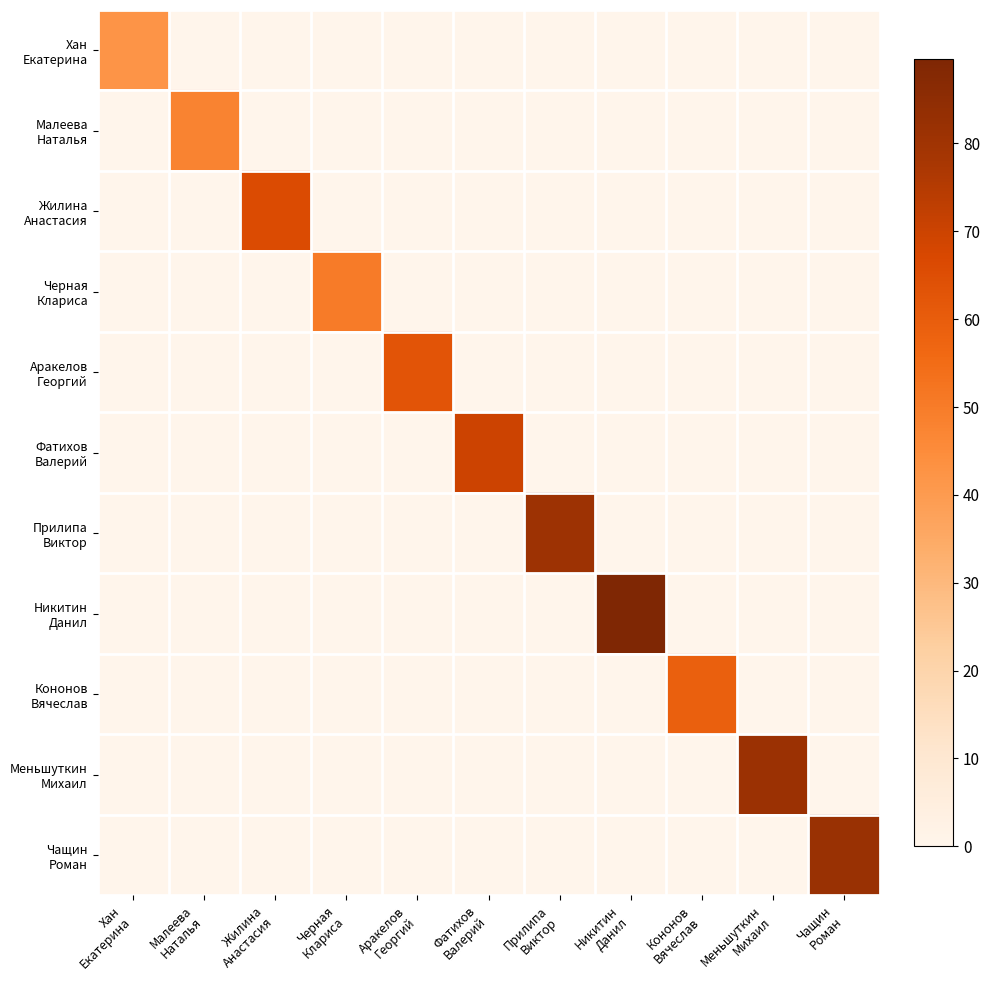

Which has a higher value, Меньшуткин
Михаил or Никитин
Данил?

Меньшуткин
Михаил